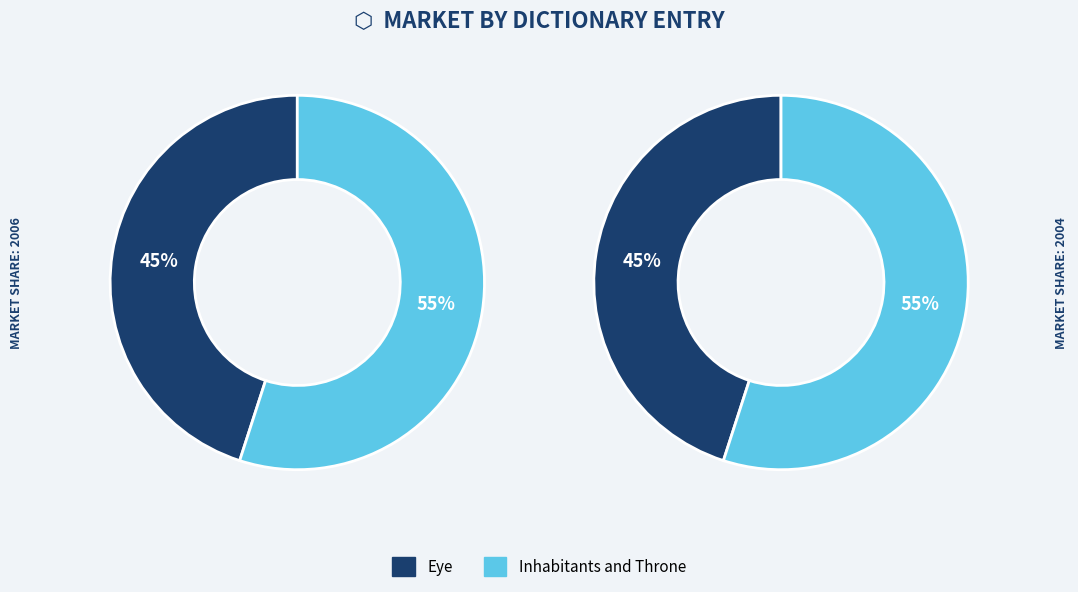

To the nearest percent, what percentage of the pie is Eye?

45%